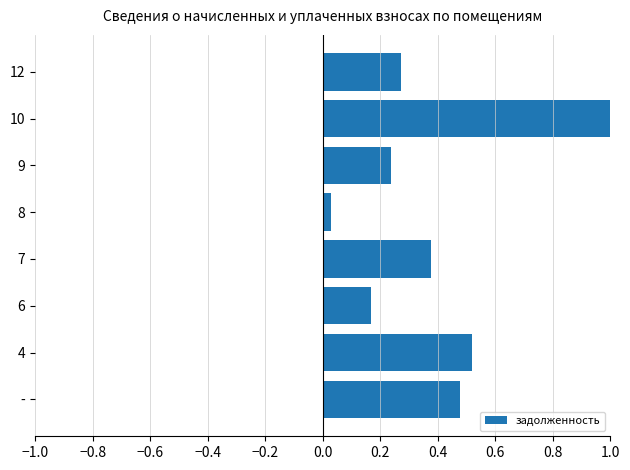

The value at - is 0.6. True or false?

False